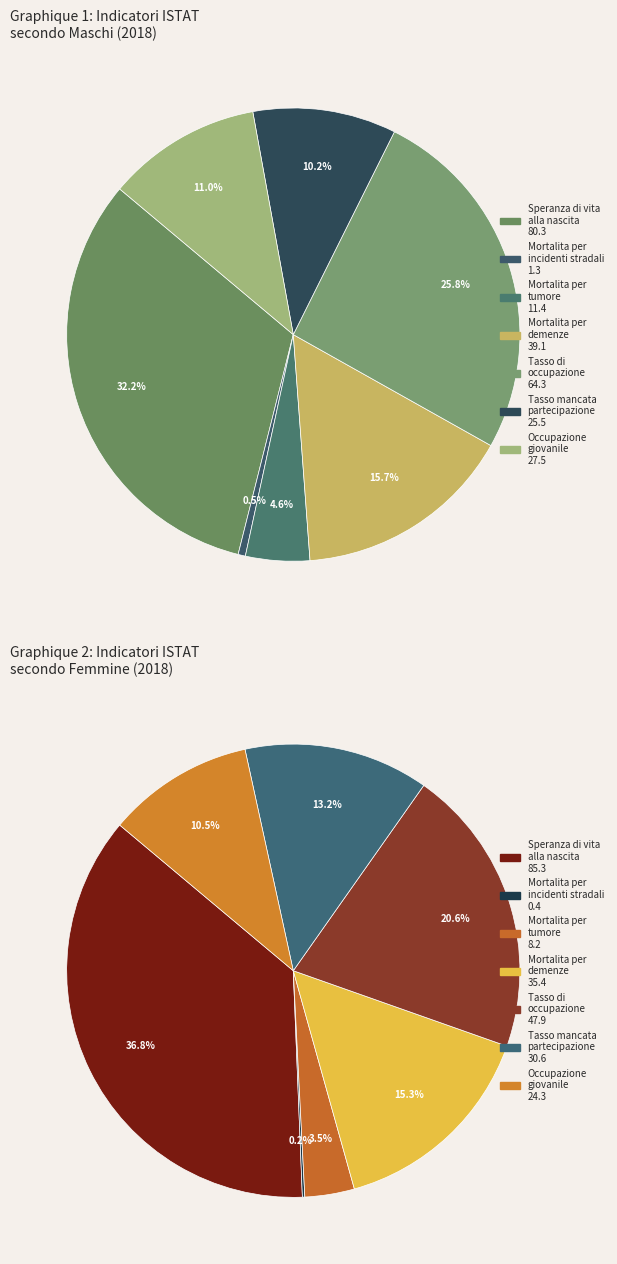

True or false: 4 accounts for 7% of the total.

False